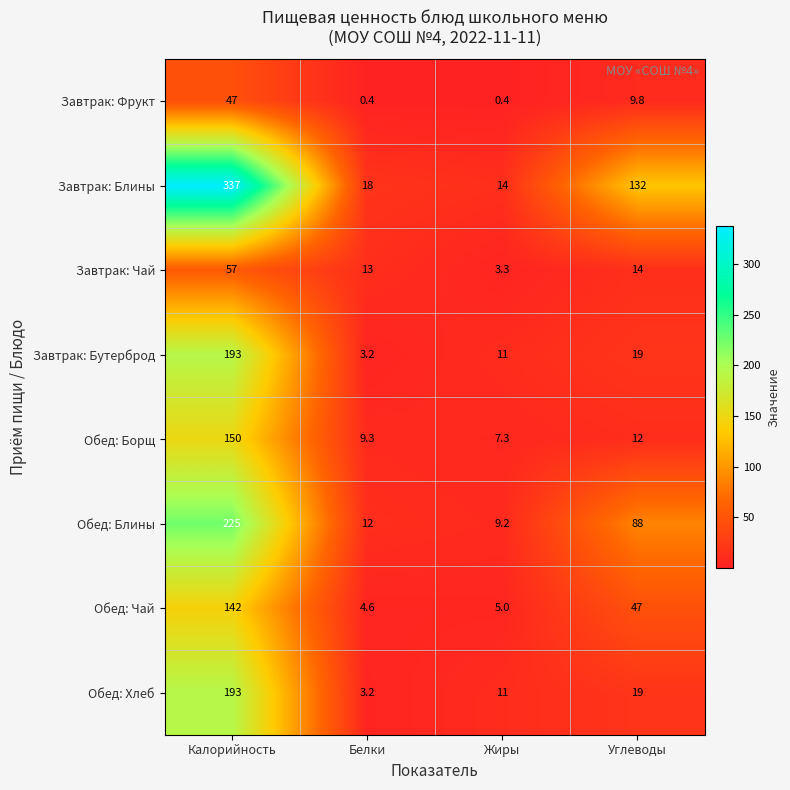

Where is Обед: Борщ nearest to the value 78?

Углеводы